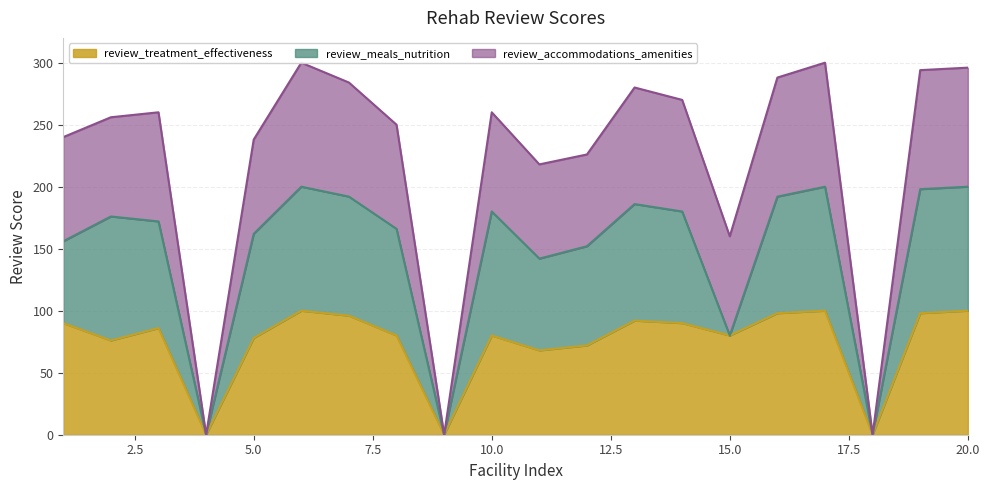

True or false: review_treatment_effectiveness and review_accommodations_amenities cross at least once.

False